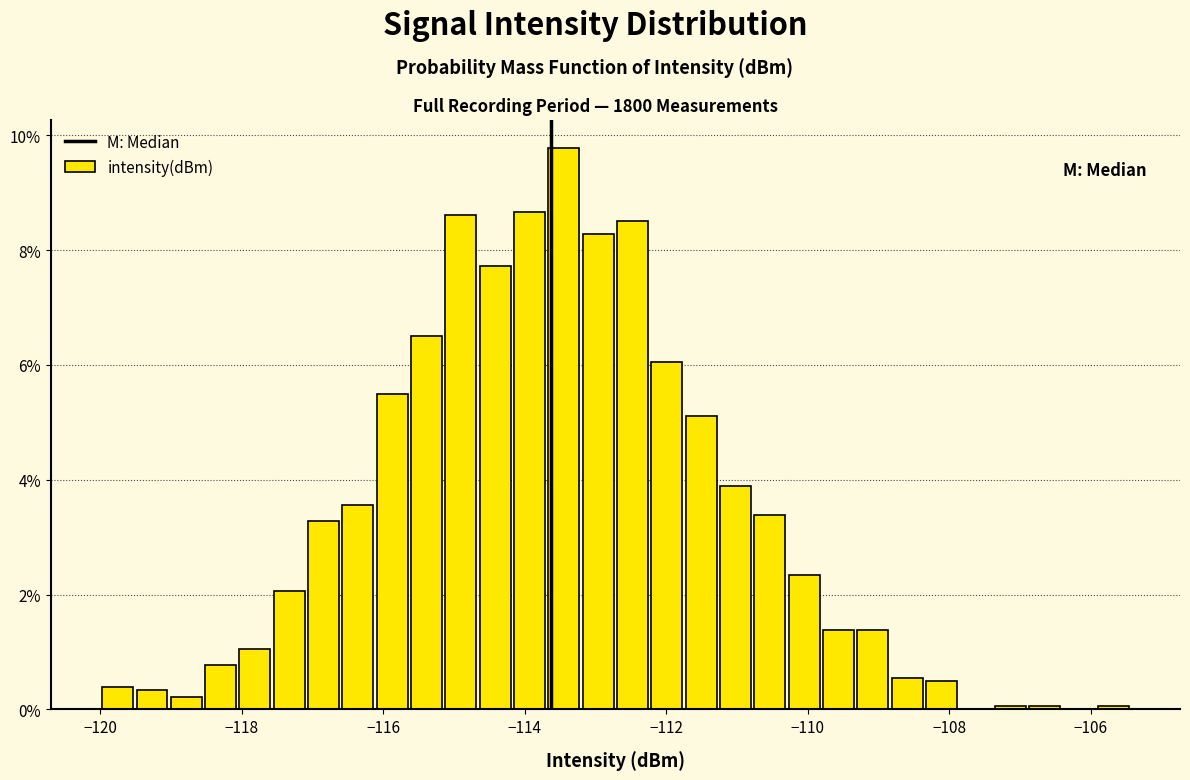

Around what value on the x-axis is the tallest bar? Give the approximate position of its centre, as read against the axis.

-113.4